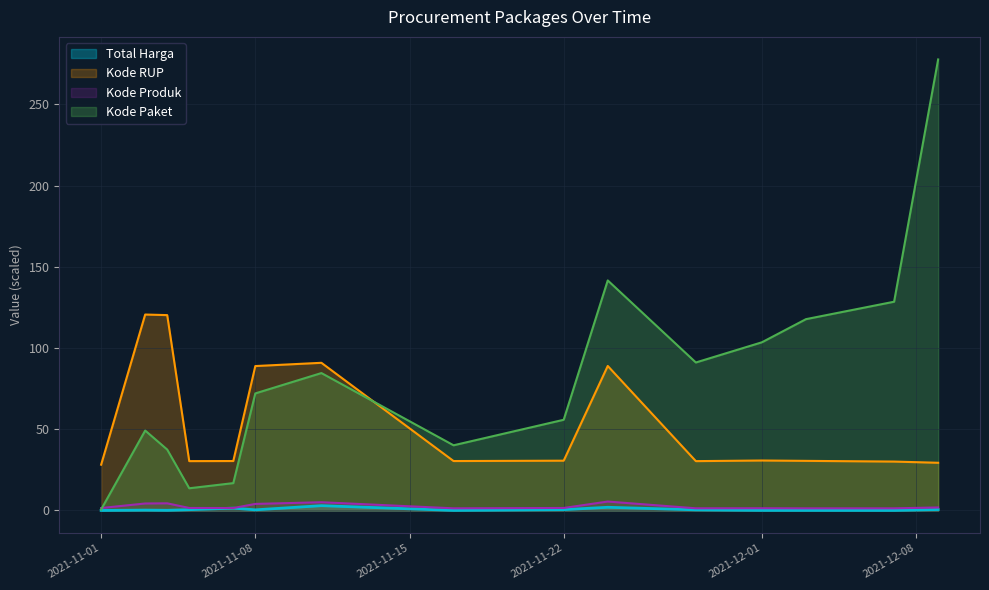

Is it true that Total Harga equals 0.5 at 2021-11-22?

True